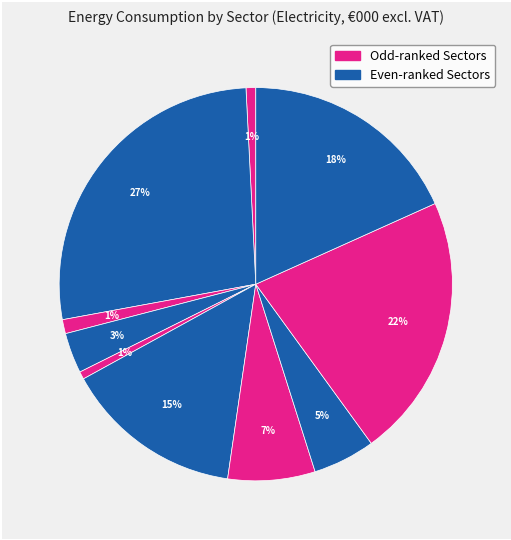

Count the number of slices in the pie.

10